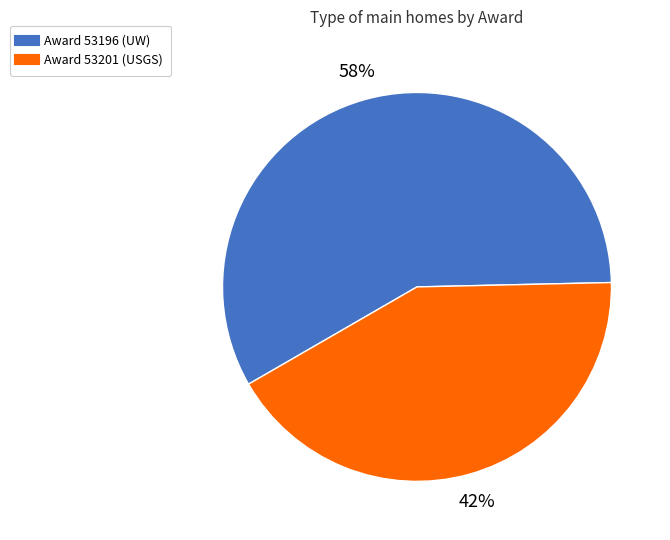

To the nearest percent, what is the average slice percentage?

50%